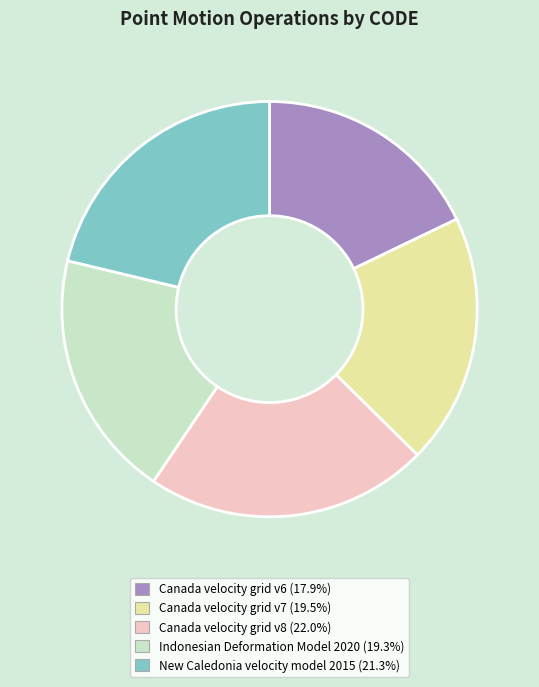

Which category has the smallest portion of the pie?

Canada velocity grid v6